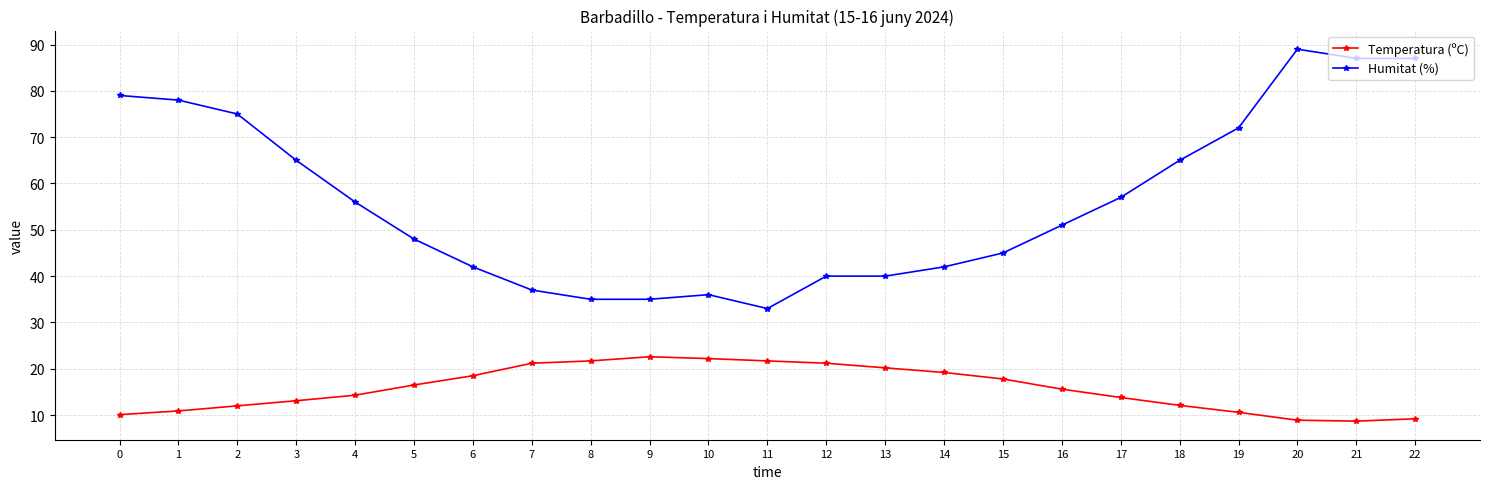

Where does the Temperatura (ºC) series first go above 15?

5